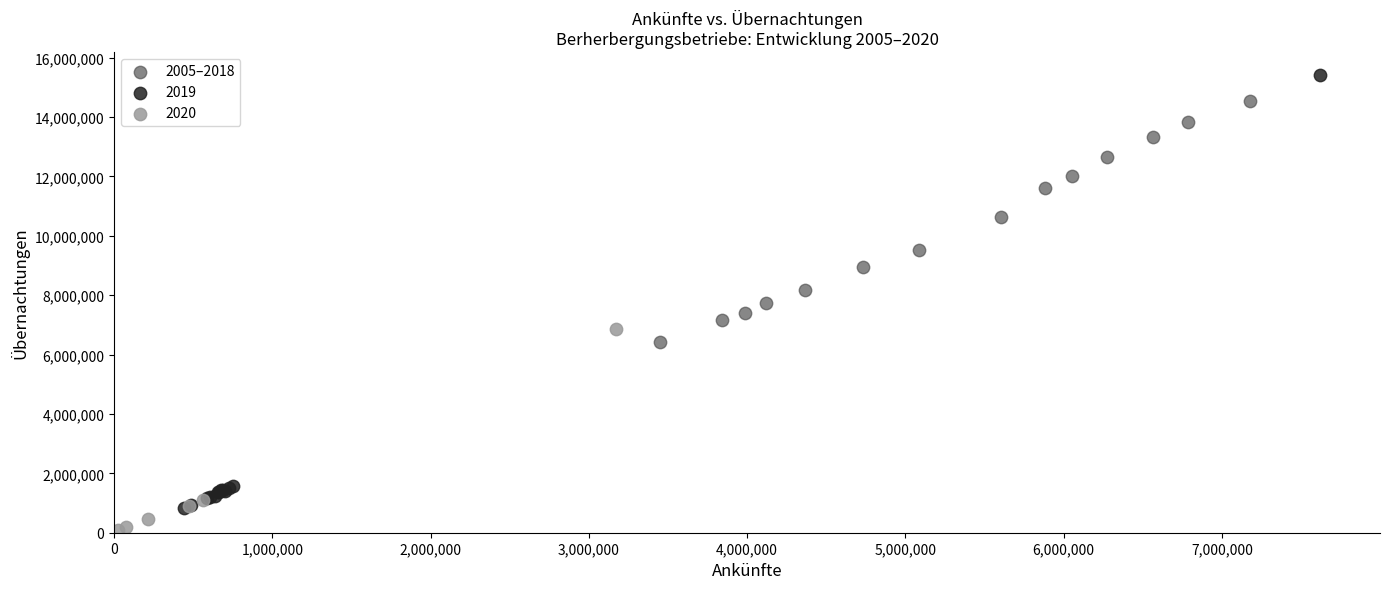

Which series reaches the minimum Y coordinate?

2020